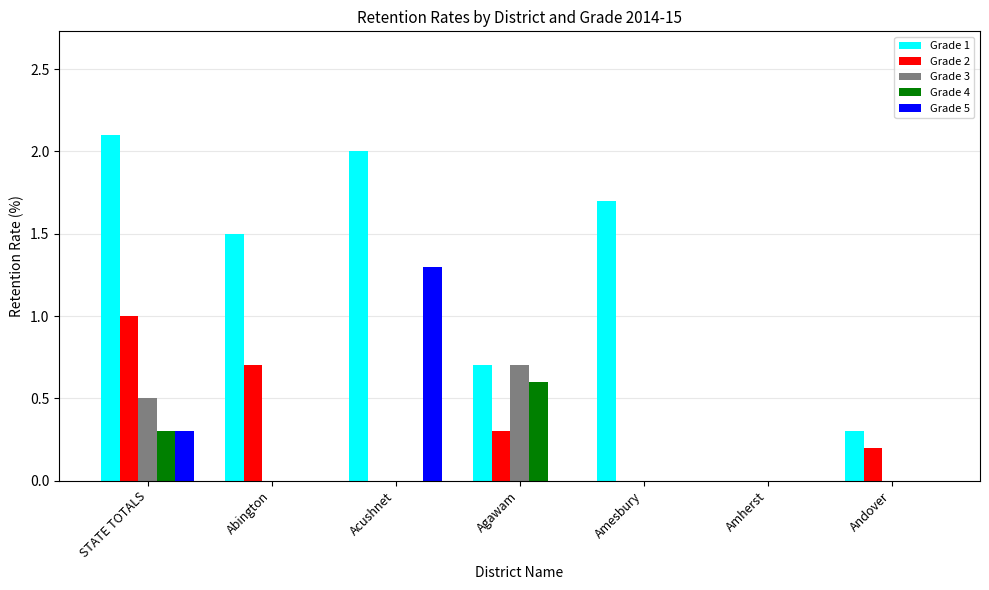

What is the maximum value for Grade 2?

1.0